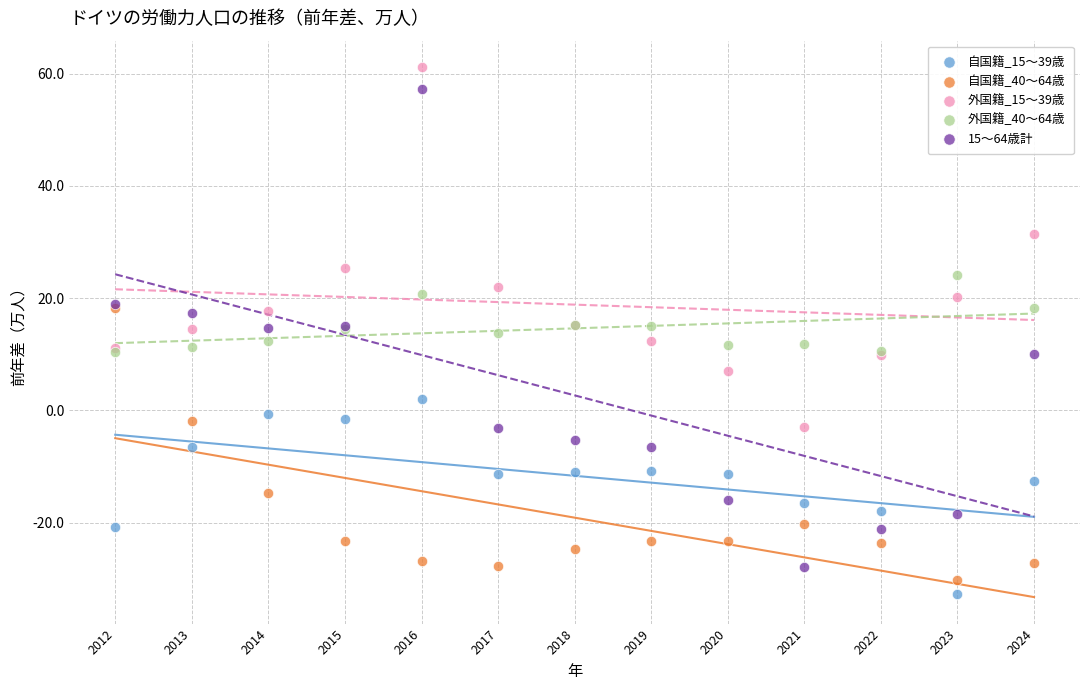

What are all the series names shown in the legend?

自国籍_15～39歳, 自国籍_40～64歳, 外国籍_15～39歳, 外国籍_40～64歳, 15～64歳計